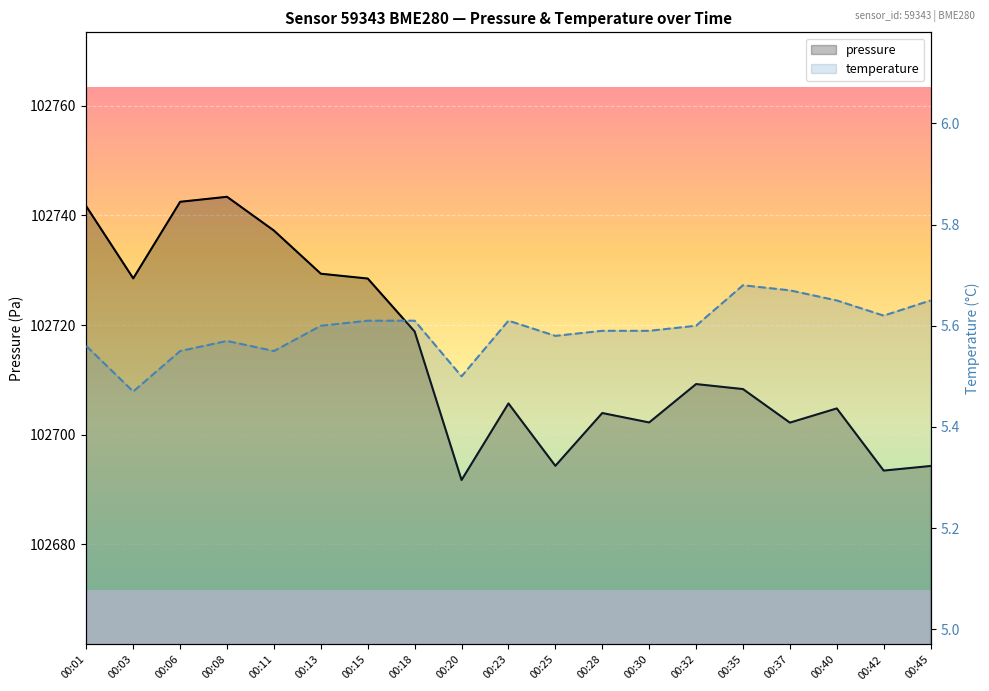

Where is the first local minimum for temperature?

00:03